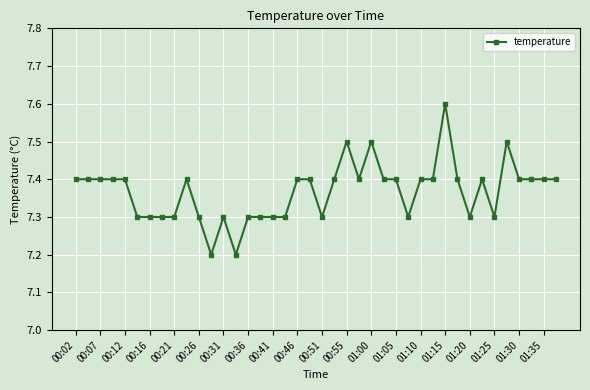

How many lines are shown in the chart?

1